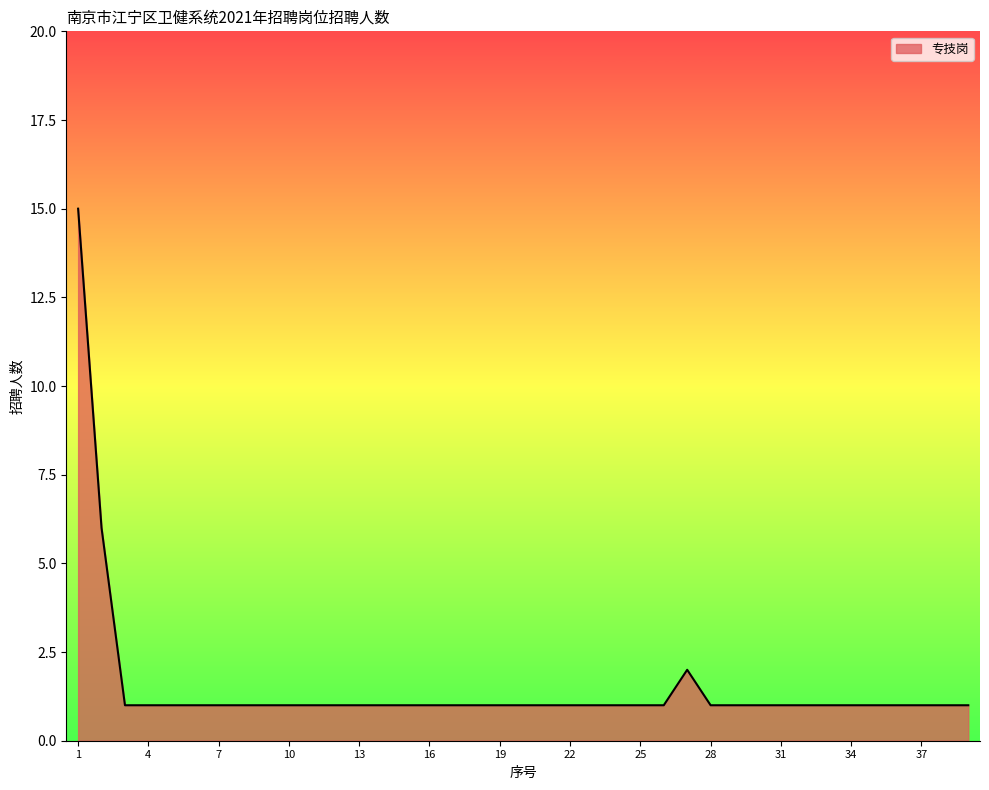

What is the difference between the maximum and minimum values?

14